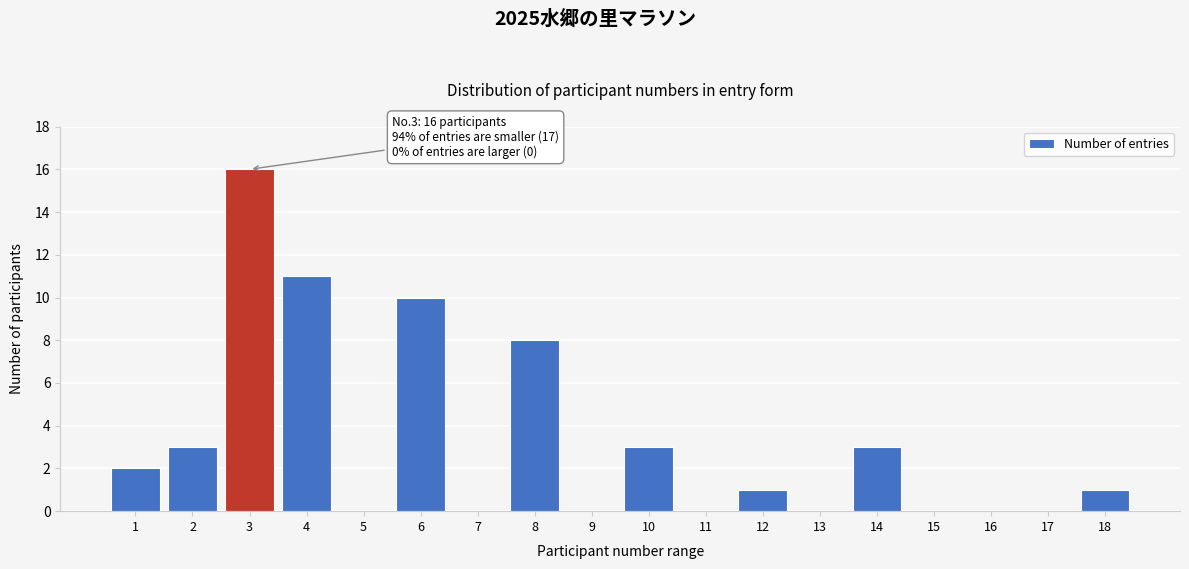

Reading left to right, what are all the values shown in this chart?

1=2	2=3	3=16	4=11	5=0	6=10	7=0	8=8	9=0	10=3	11=0	12=1	13=0	14=3	15=0	16=0	17=0	18=1